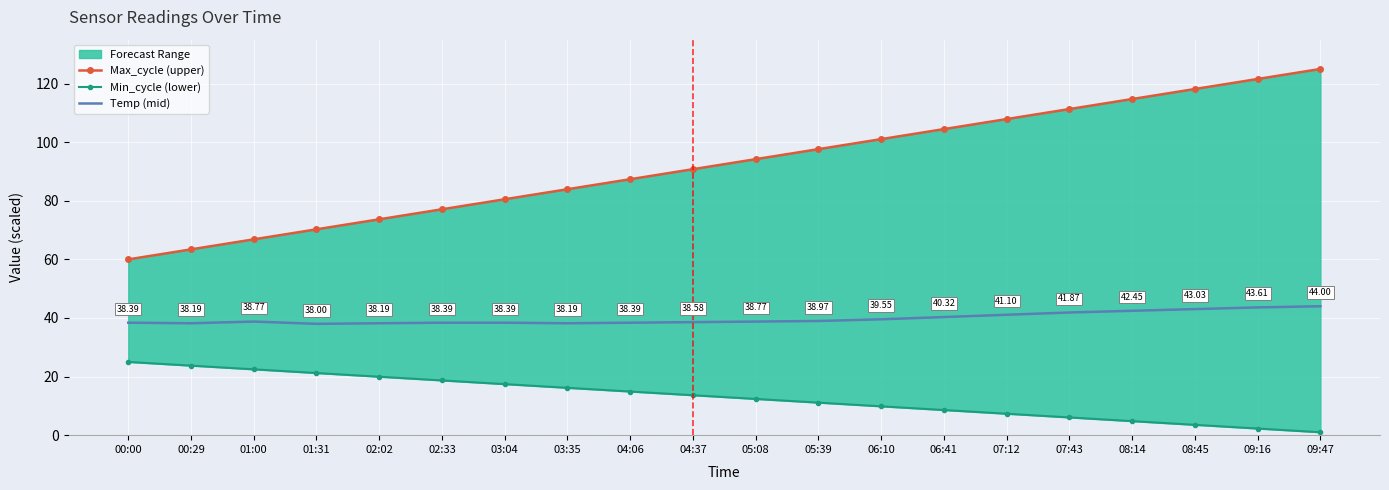

At which label does Min_cycle (lower) reach its peak?

00:00